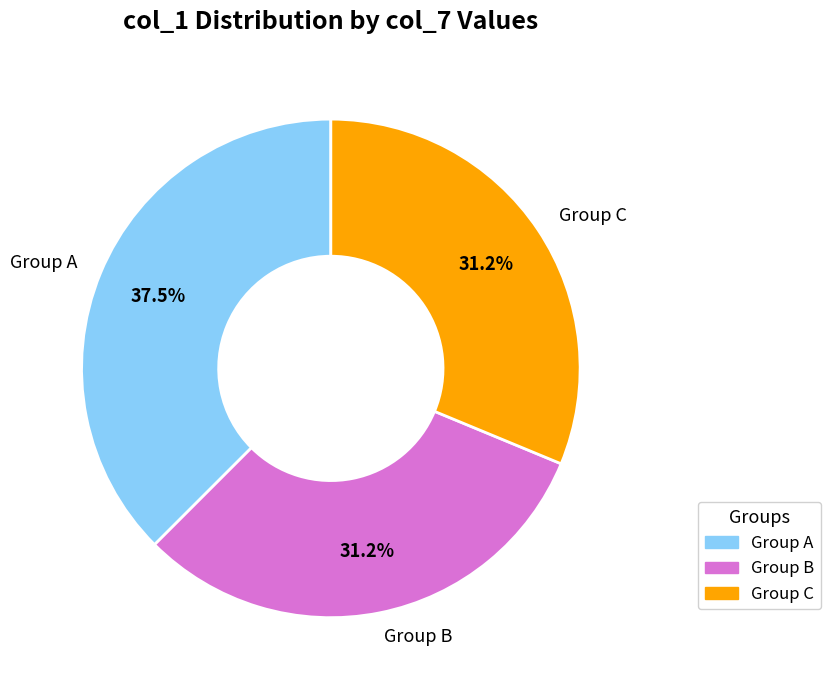

Approximately how many times larger is the value at Group B compared to Group C?

1.0